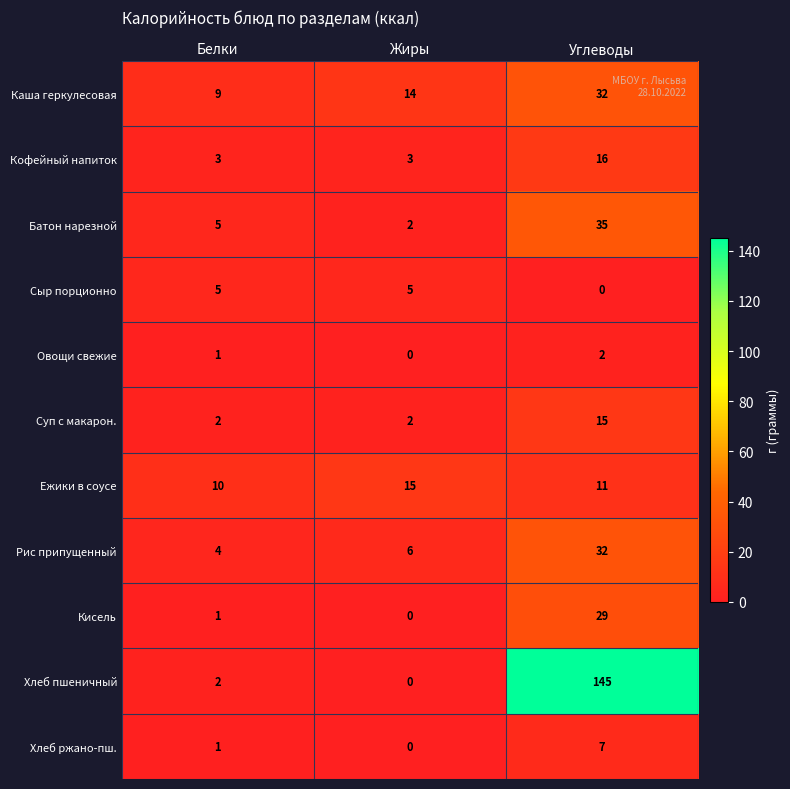

Which label corresponds to the largest value in the chart?

Углеводы